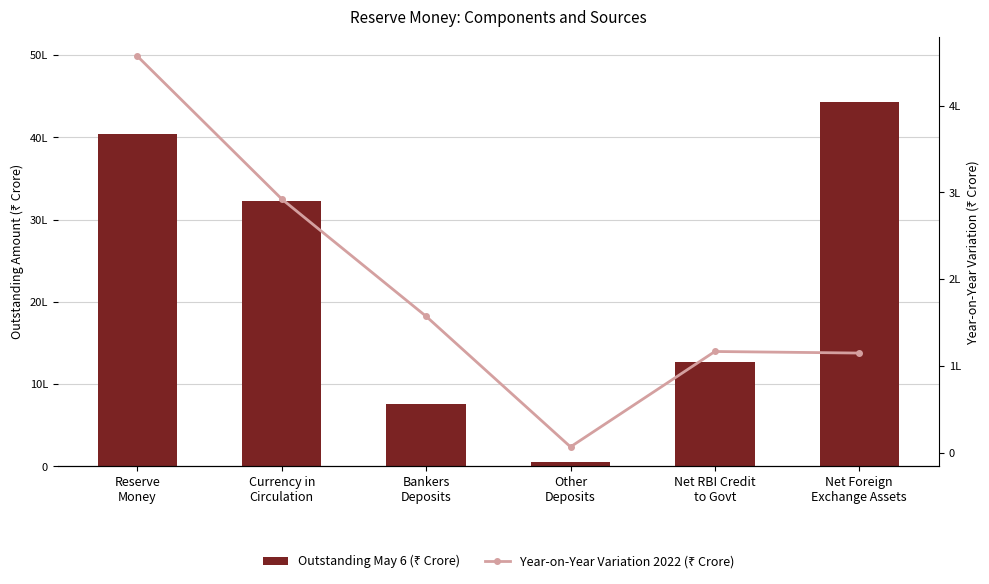

At Net Foreign
Exchange Assets, list the series in order from largest to smallest.

Outstanding May 6 (₹ Crore), Year-on-Year Variation 2022 (₹ Crore)